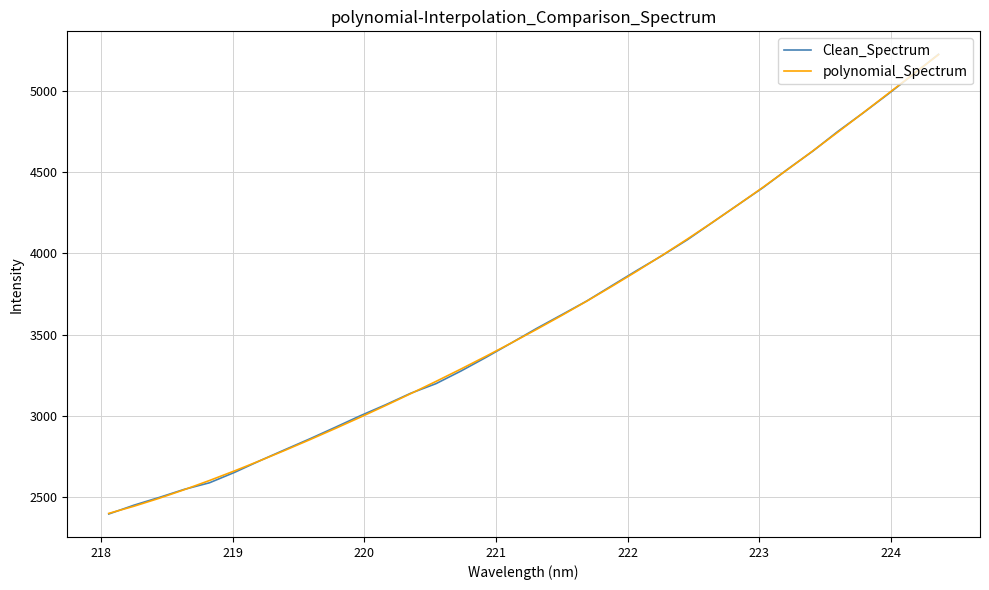

What is the highest value of the Clean_Spectrum series?

5225.6